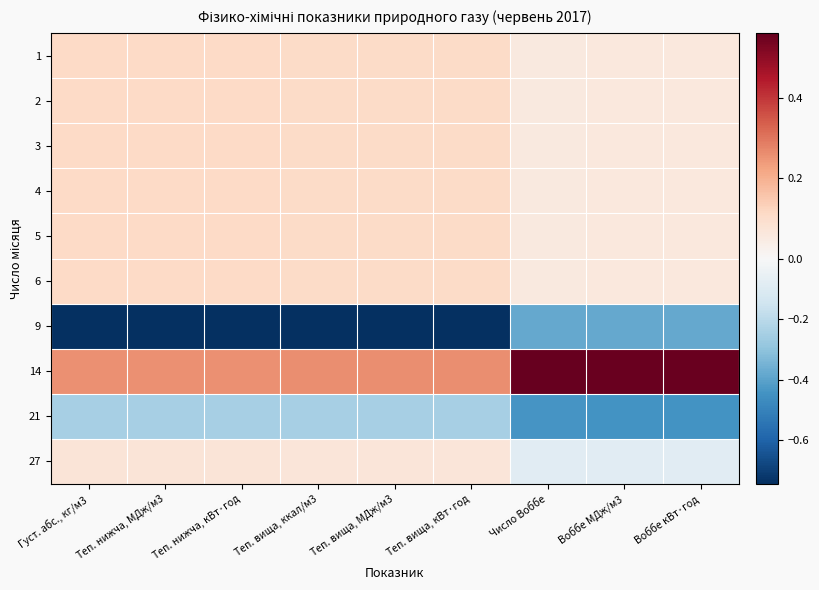

Count the number of categories in the chart.

9